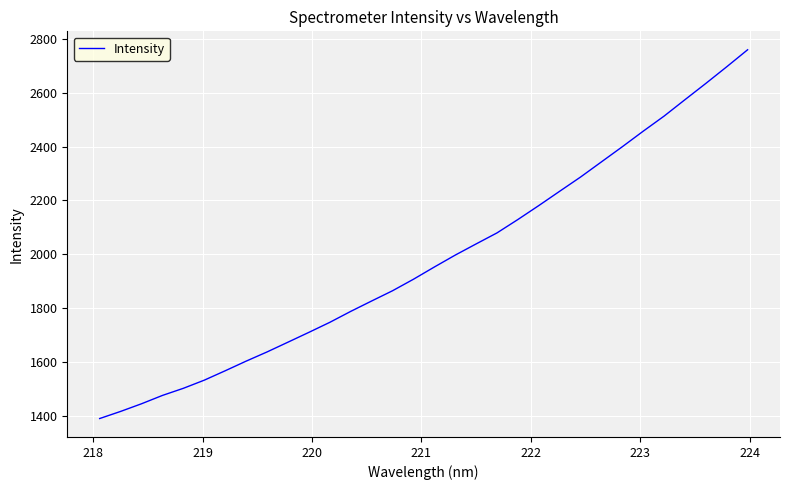

What is the difference between the second highest and second lowest values?

1276.7